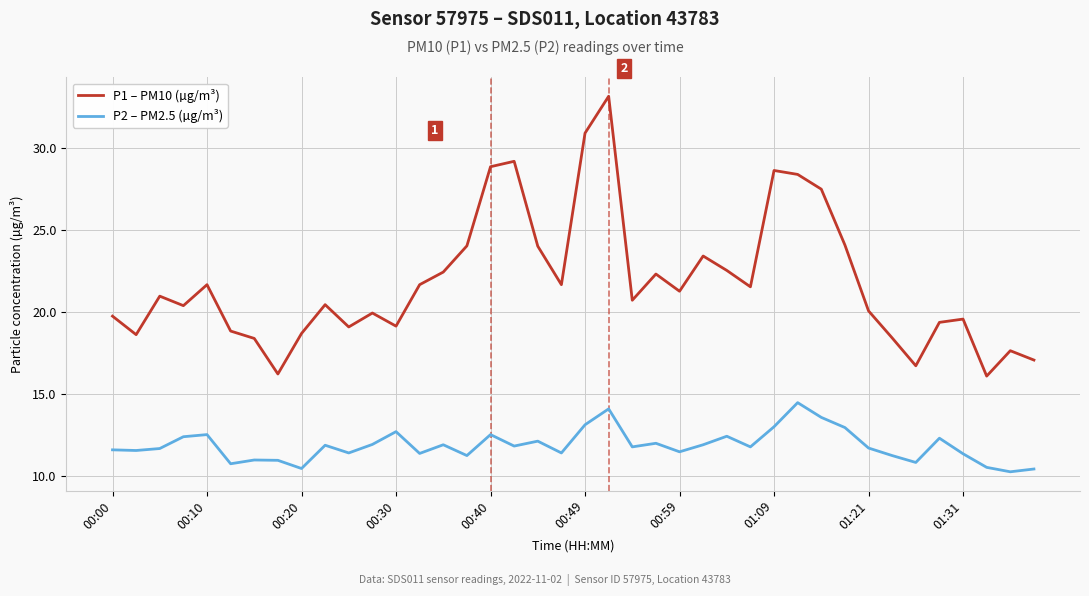

What is the difference between the maximum and minimum values in the P1 – PM10 (µg/m³) series?

17.1